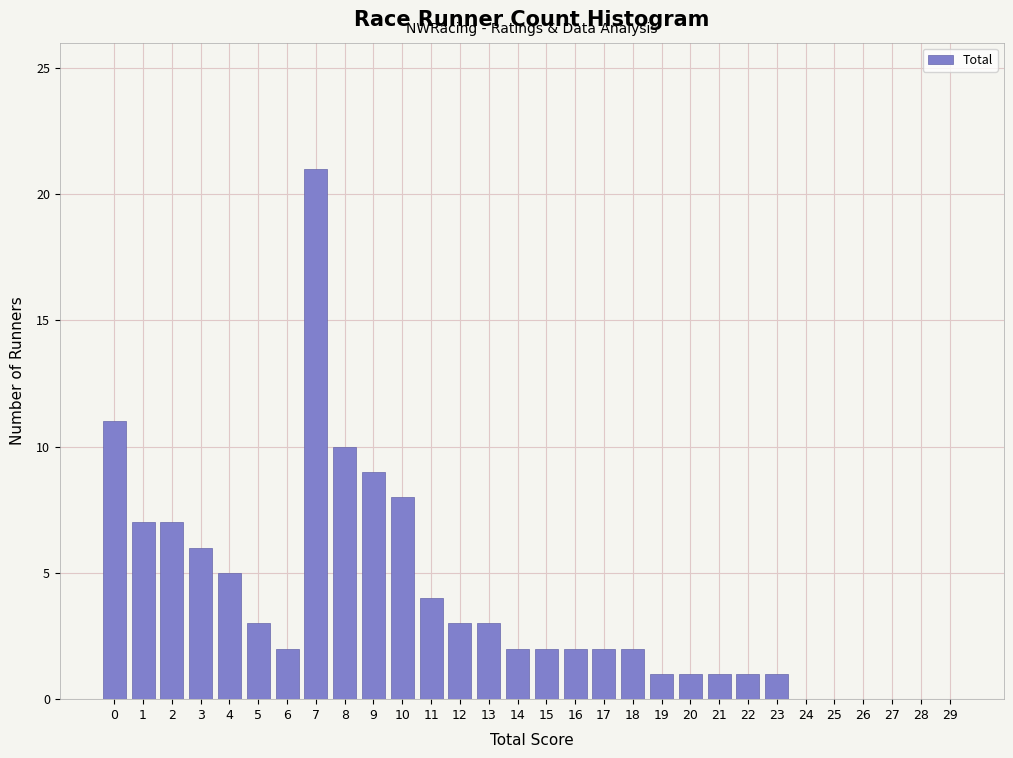

Reading right to left, list all the values displayed in this chart.

29=0	28=0	27=0	26=0	25=0	24=0	23=1	22=1	21=1	20=1	19=1	18=2	17=2	16=2	15=2	14=2	13=3	12=3	11=4	10=8	9=9	8=10	7=21	6=2	5=3	4=5	3=6	2=7	1=7	0=11